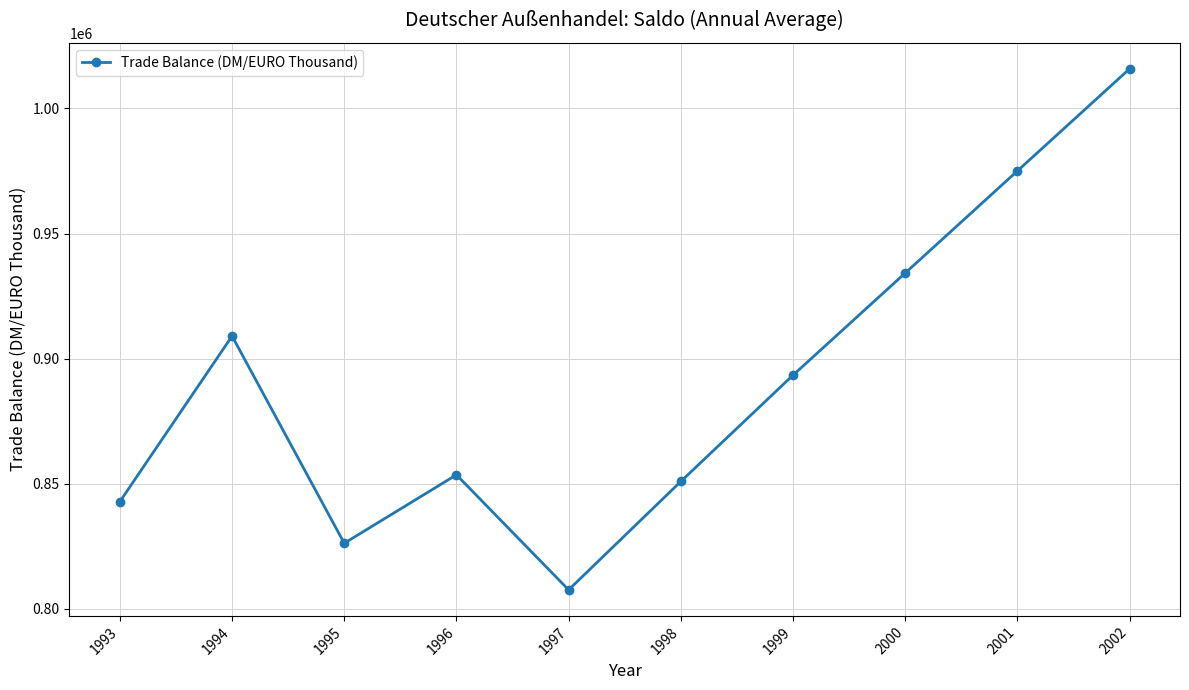

What is the approximate value at 1993?

842794.2